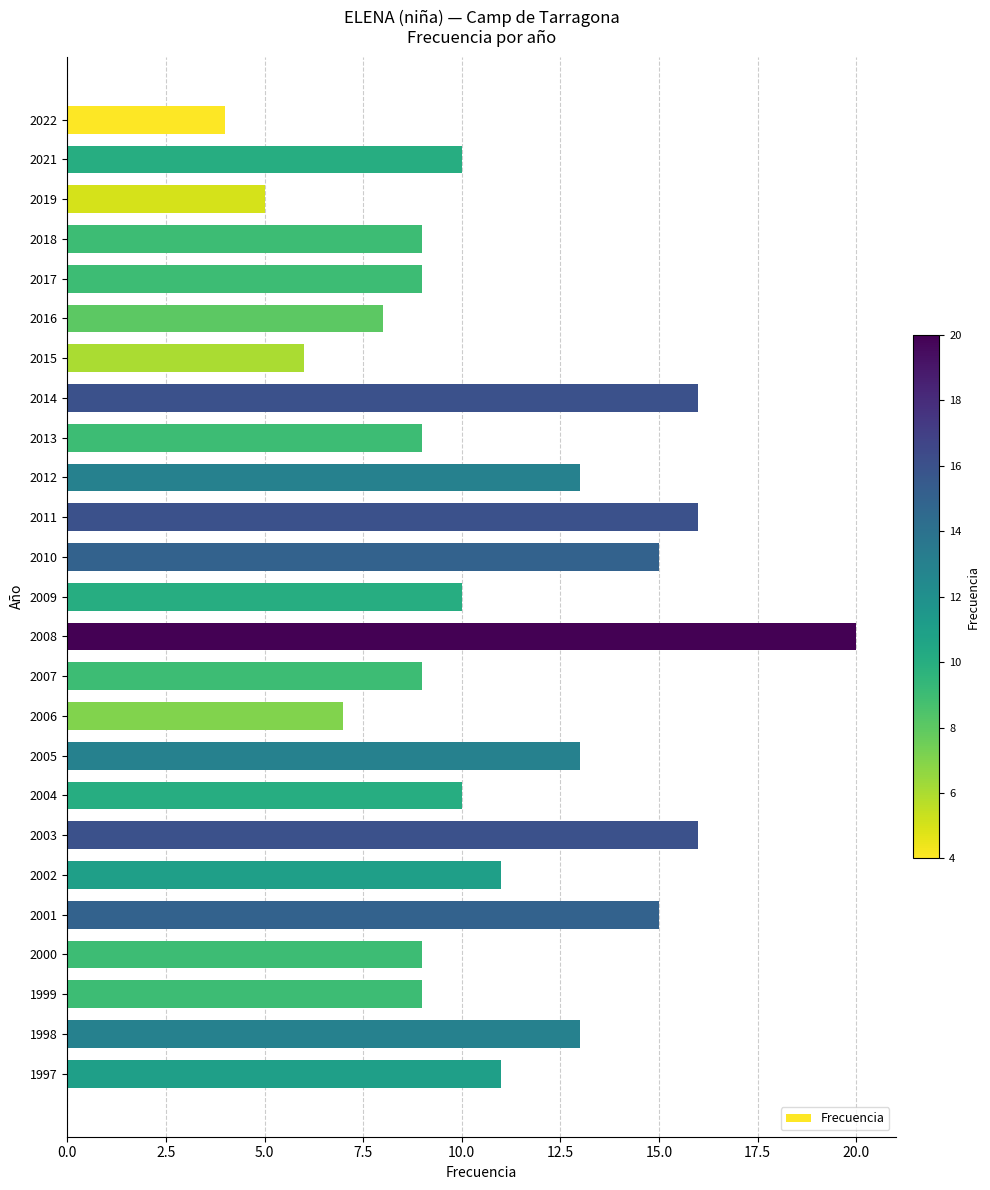

What is the difference between the second highest and minimum values?

12